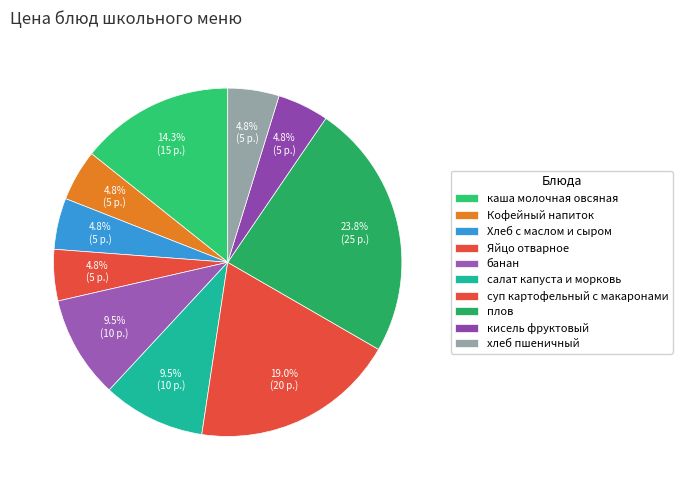

Which category has the biggest portion of the pie?

плов